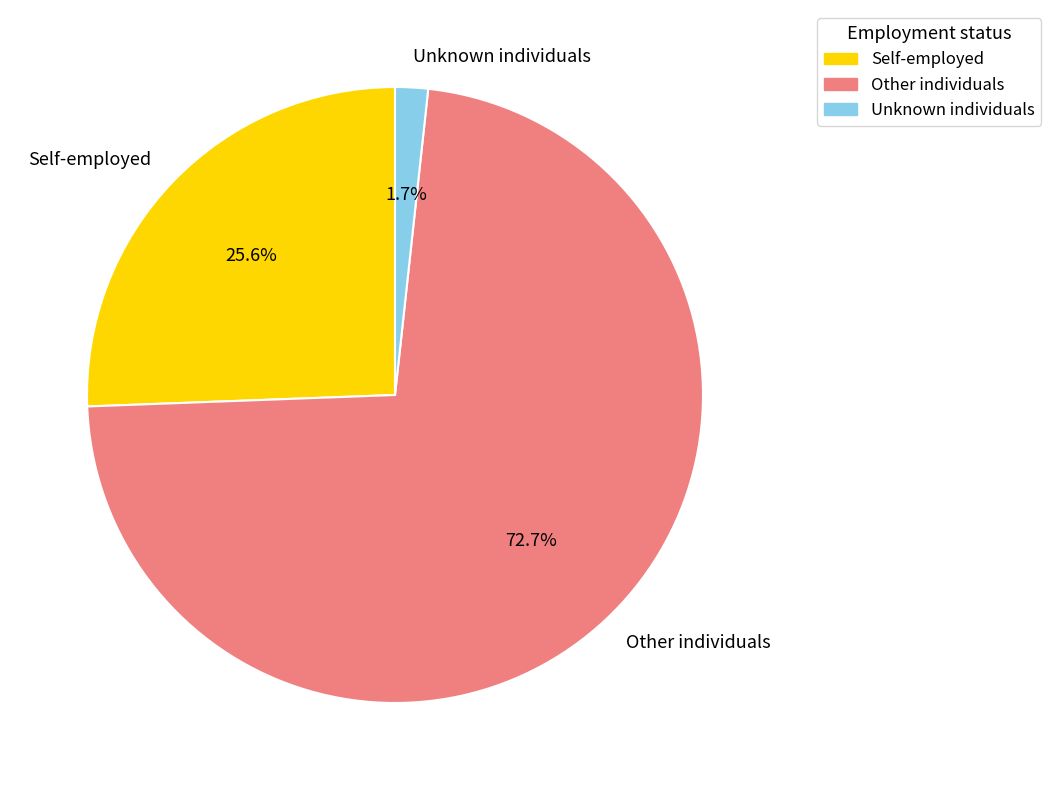

Combined, what portion of the pie is Self-employed and Other individuals?

98.3%